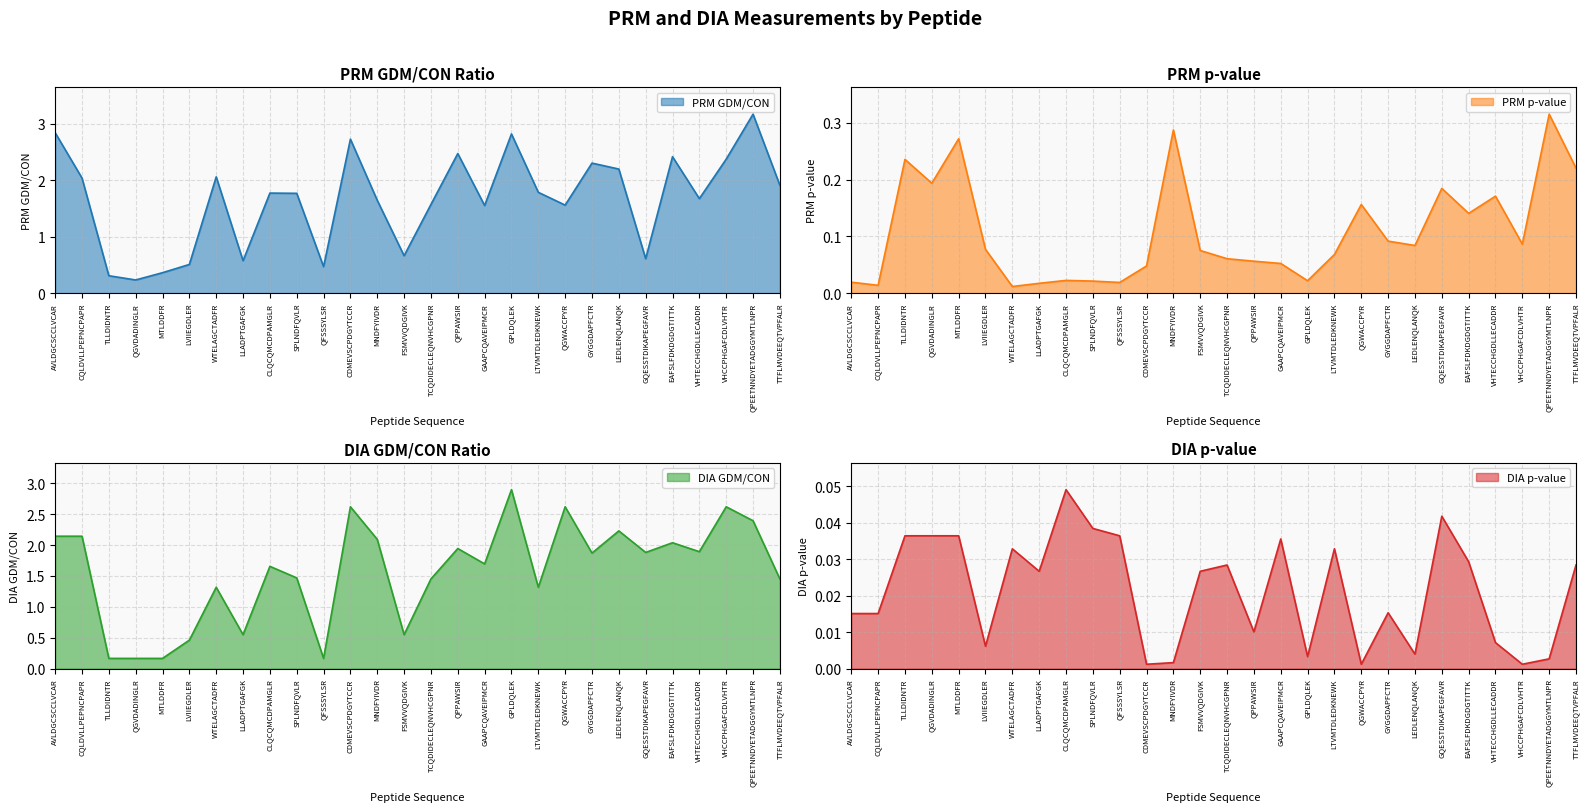

True or false: DIA p-value has more than 0 points higher than both neighbors.

True